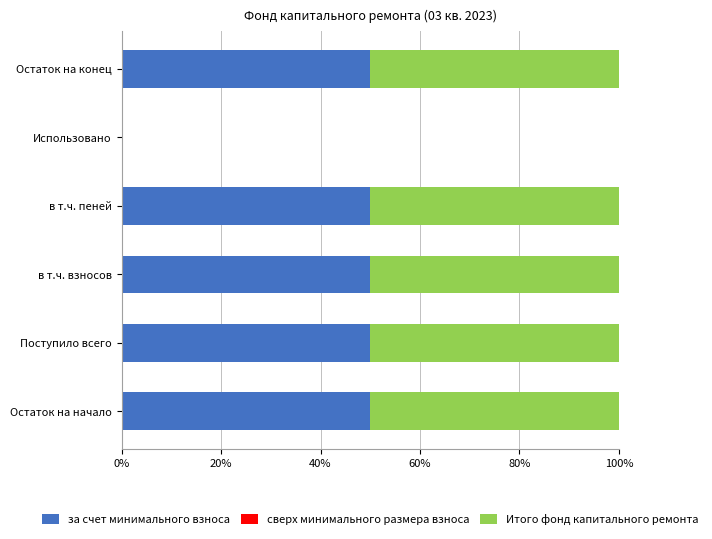

What is the approximate value of за счет минимального взноса at Поступило всего?

50